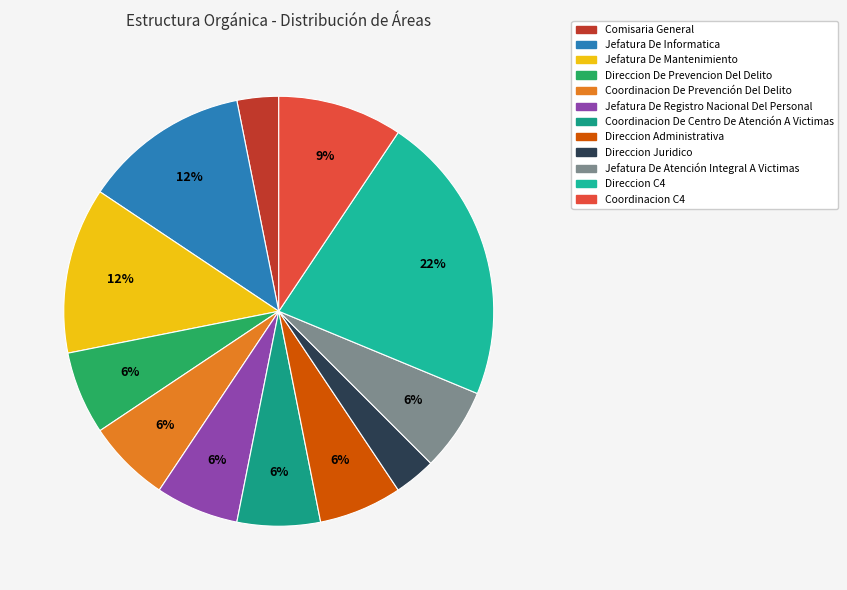

To the nearest percent, what is the difference between the largest and smallest slice percentages?

19%